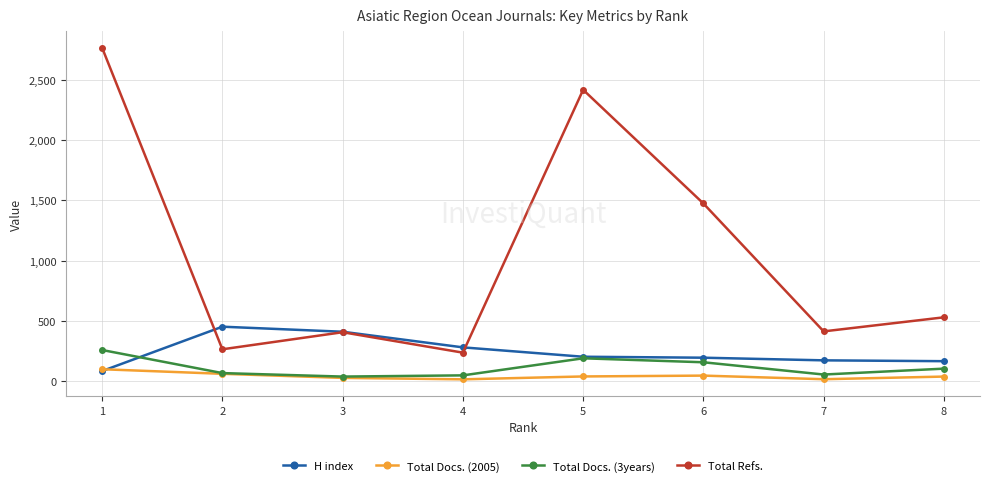

At which category does Total Refs. reach its first local valley?

2